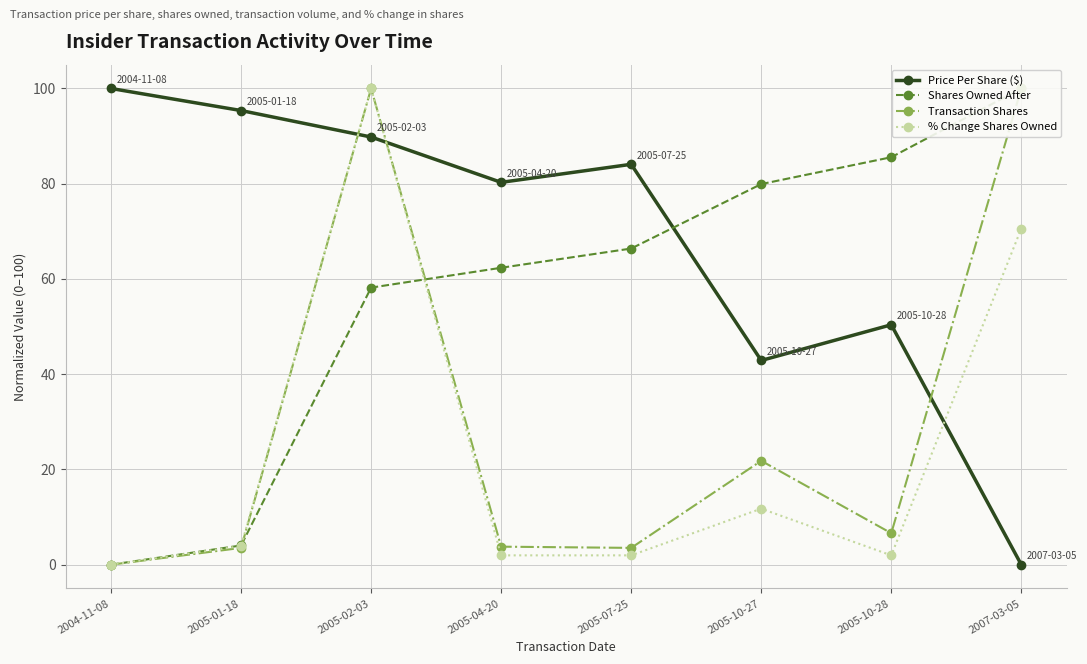

Is this an area chart (filled region under the line)?

No